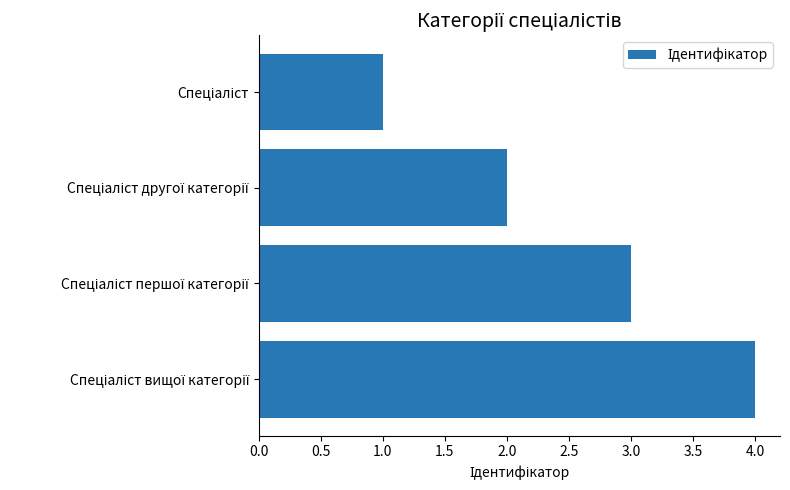

What is the greatest value displayed?

4